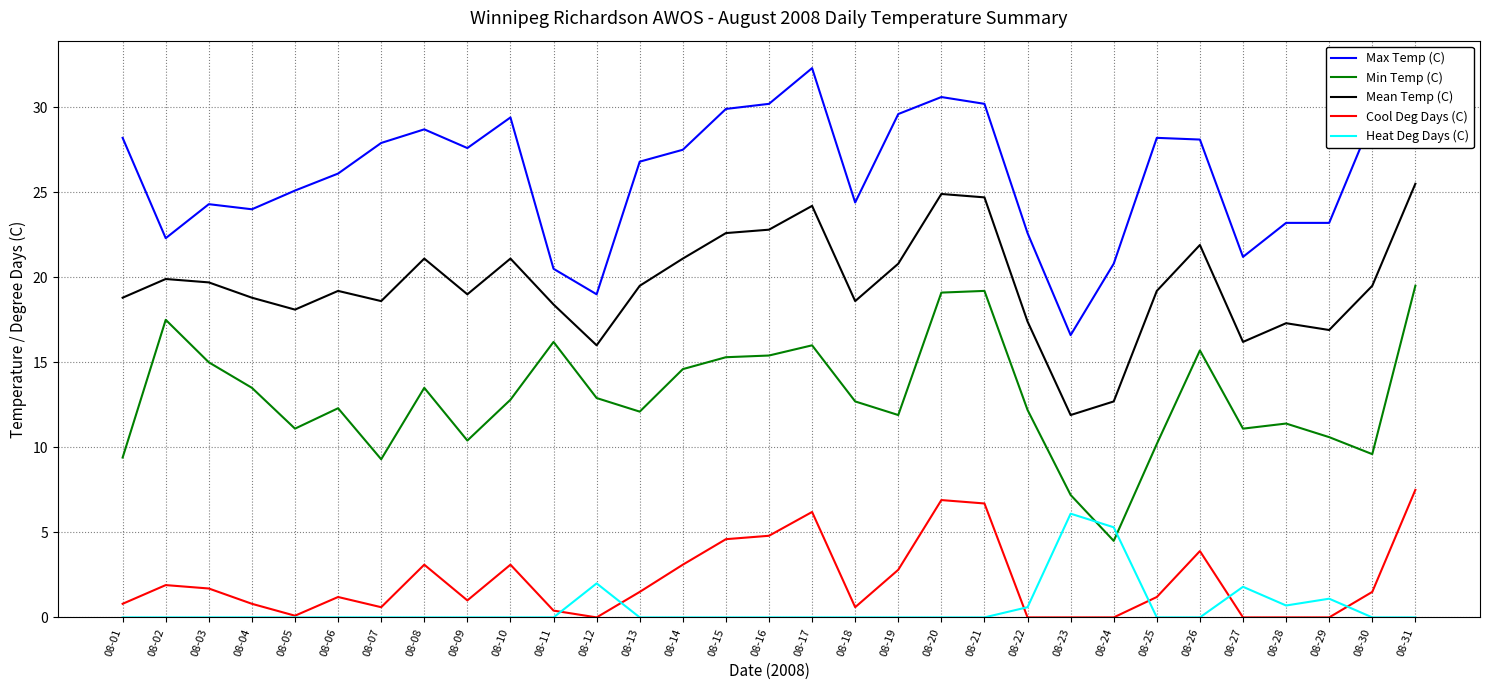

What is the highest value of the Cool Deg Days (C) series?

7.5